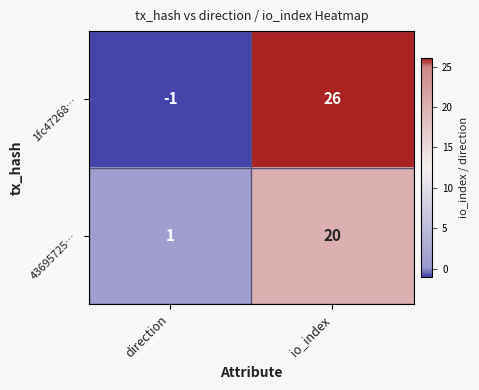

Rank the series by their maximum value, from lowest to highest.

43695725…, 1fc47268…